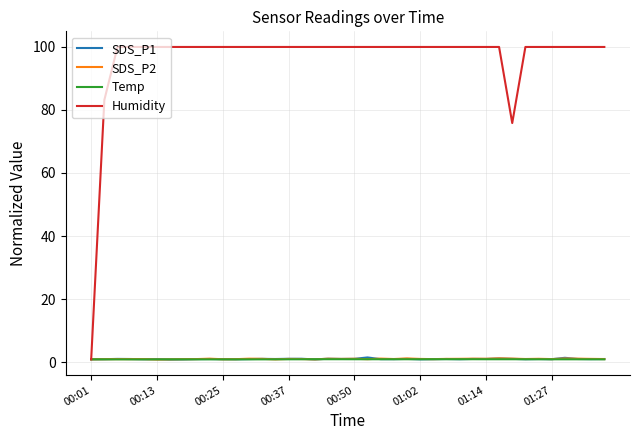

What is the maximum value shown in the chart?

99.9